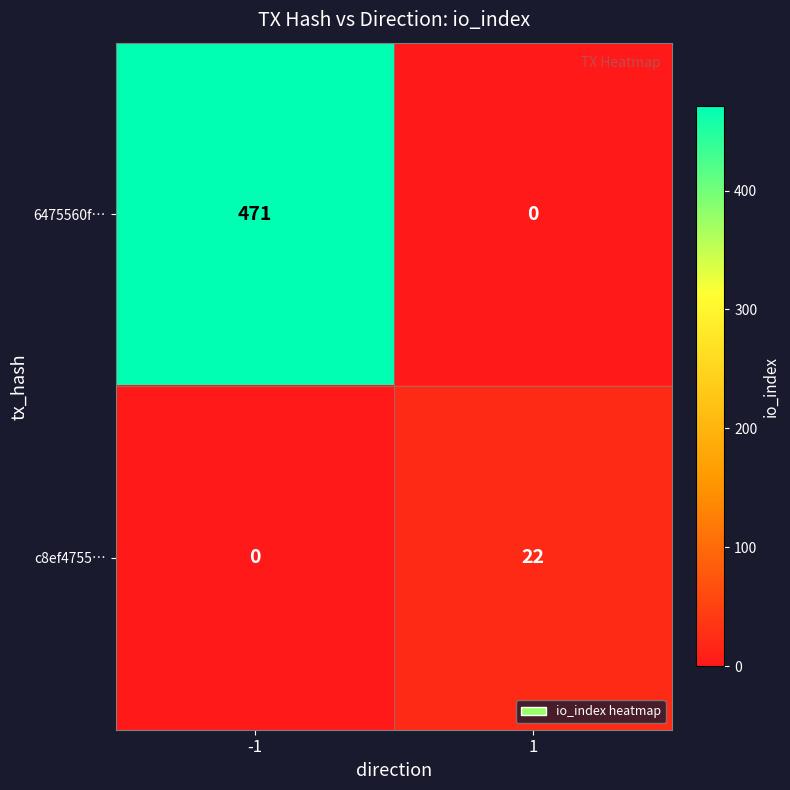

Which series has the largest range (max minus min)?

6475560f…